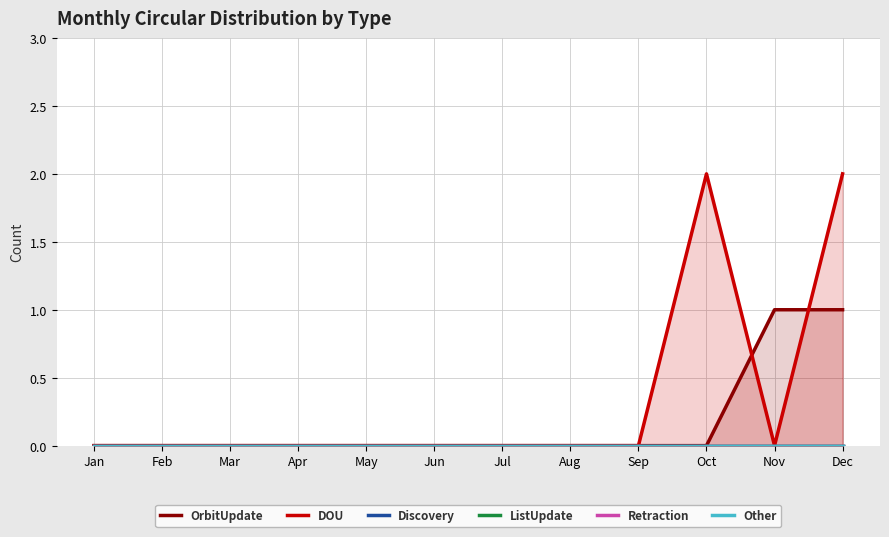

Reading right to left, extract all data points from this chart.

OrbitUpdate: Dec=1	Nov=1	Oct=0	Sep=0	Aug=0	Jul=0	Jun=0	May=0	Apr=0	Mar=0	Feb=0	Jan=0
DOU: Dec=2	Nov=0	Oct=2	Sep=0	Aug=0	Jul=0	Jun=0	May=0	Apr=0	Mar=0	Feb=0	Jan=0
Discovery: Dec=0	Nov=0	Oct=0	Sep=0	Aug=0	Jul=0	Jun=0	May=0	Apr=0	Mar=0	Feb=0	Jan=0
ListUpdate: Dec=0	Nov=0	Oct=0	Sep=0	Aug=0	Jul=0	Jun=0	May=0	Apr=0	Mar=0	Feb=0	Jan=0
Retraction: Dec=0	Nov=0	Oct=0	Sep=0	Aug=0	Jul=0	Jun=0	May=0	Apr=0	Mar=0	Feb=0	Jan=0
Other: Dec=0	Nov=0	Oct=0	Sep=0	Aug=0	Jul=0	Jun=0	May=0	Apr=0	Mar=0	Feb=0	Jan=0